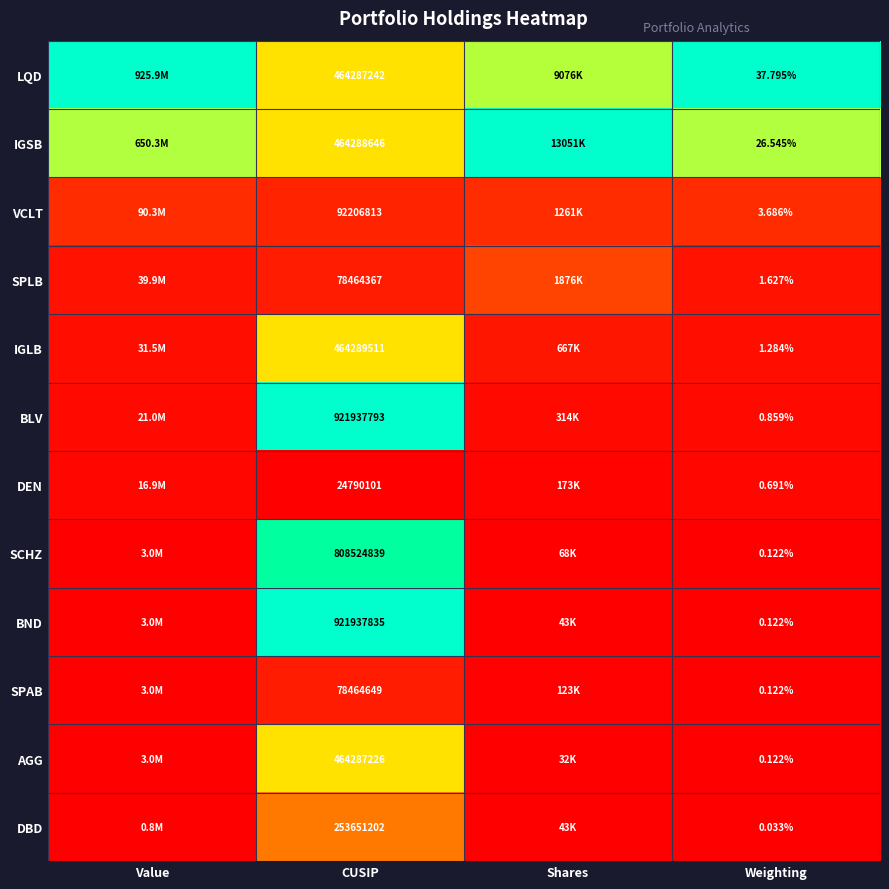

Is the value of BND at Weighting greater than the value of IGSB at Weighting?

No